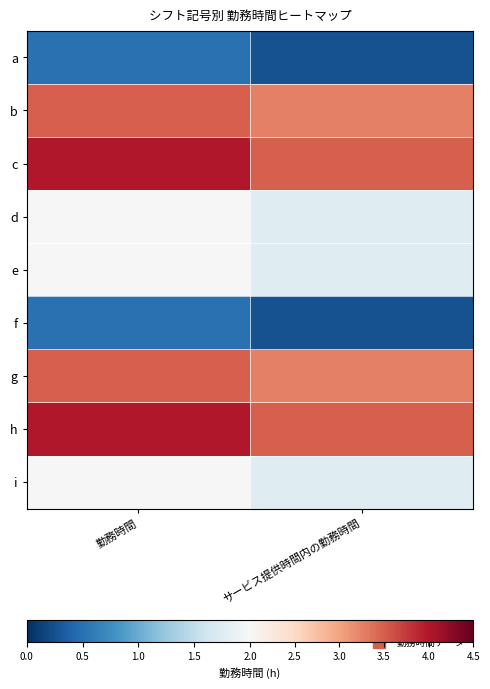

Which label corresponds to the smallest value in the chart?

サービス提供時間内の勤務時間